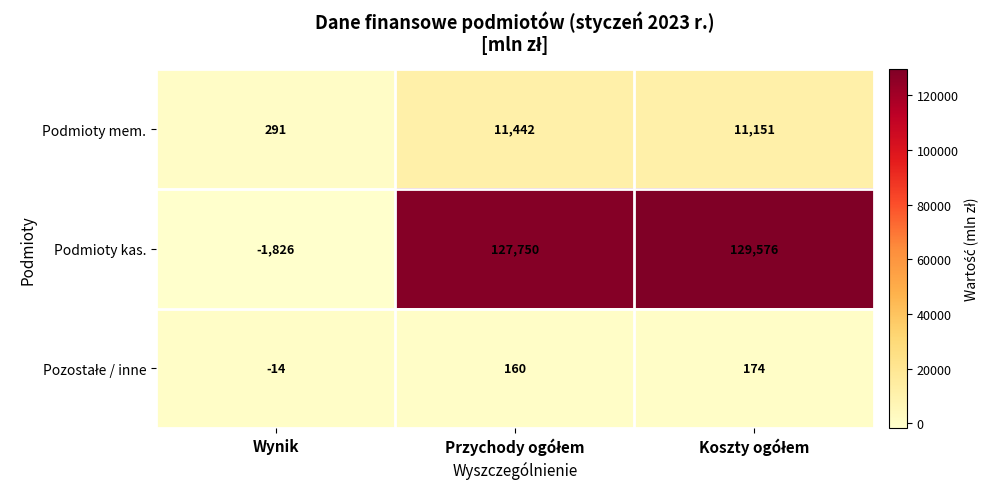

What is the minimum value for Podmioty kas.?

-1826